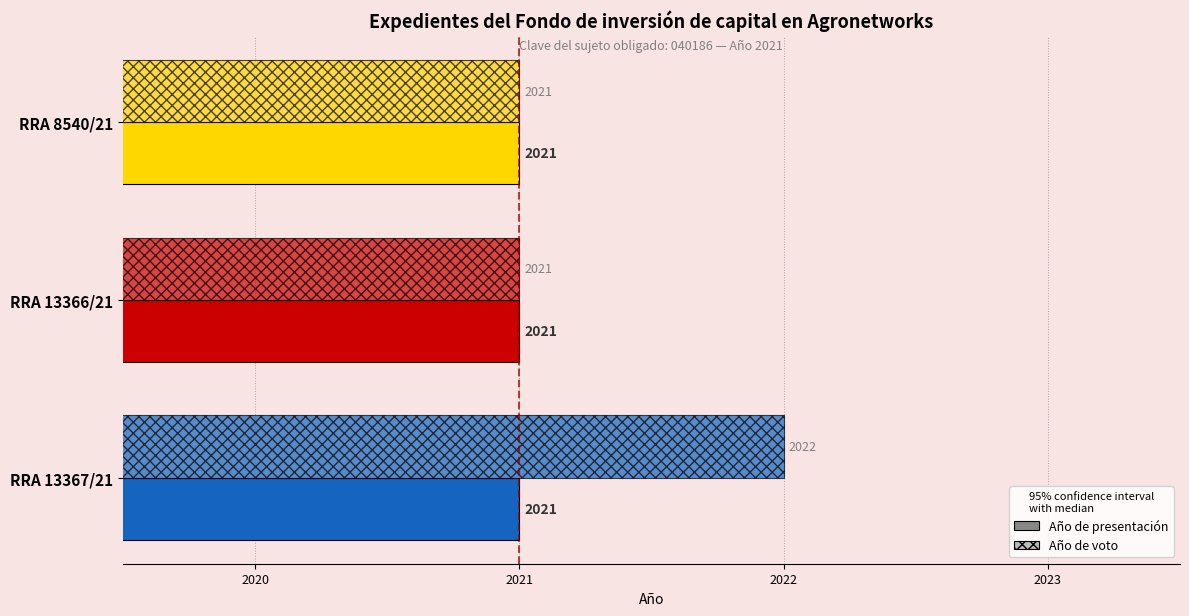

How many values in the Año de voto series exceed 2021?

1